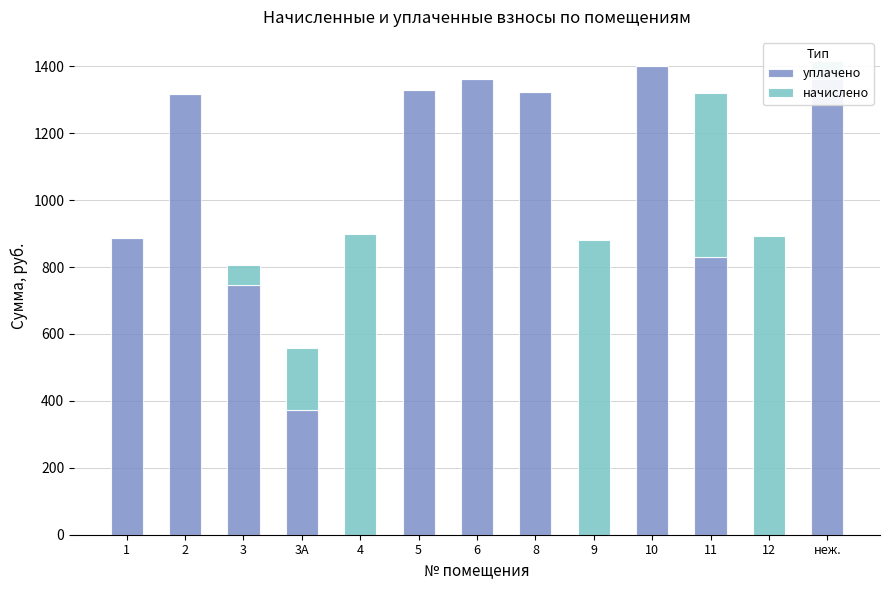

The уплачено series shows 1361.0 at неж.. True or false?

True